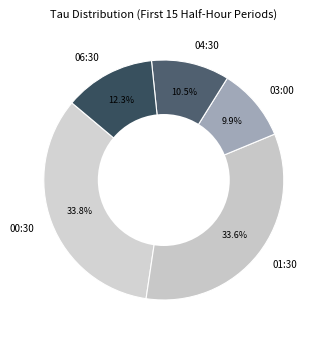

The 03:00 slice represents 1% of the pie. True or false?

False